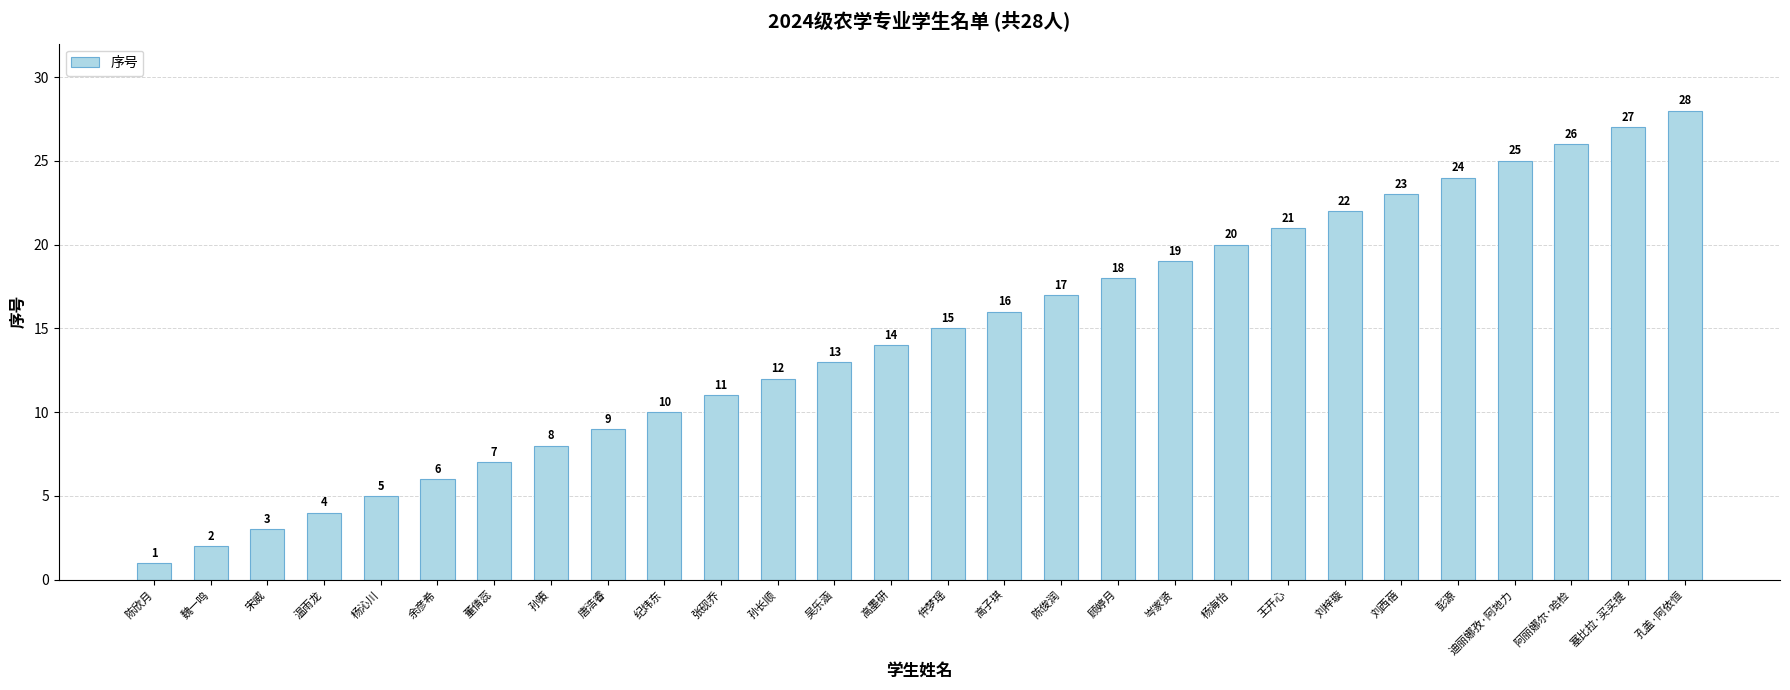

What is the change in value from 温雨龙 to 刘梓璇?

+18